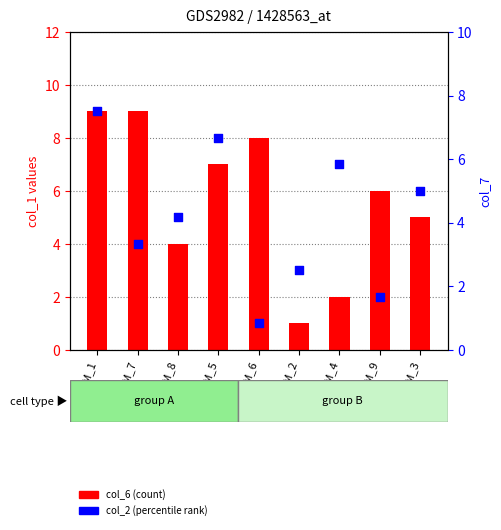

Which series has the widest spread of Y values?

col_6 (count)